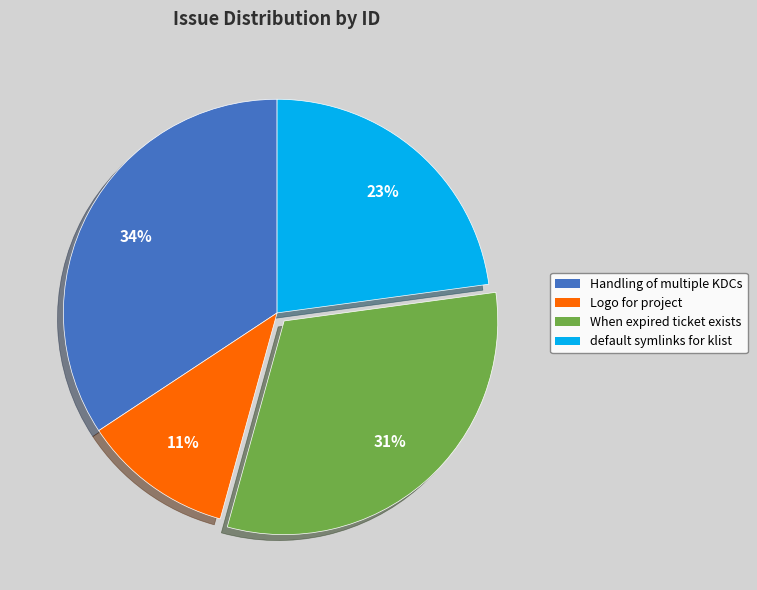

How many slices are in this pie chart?

4